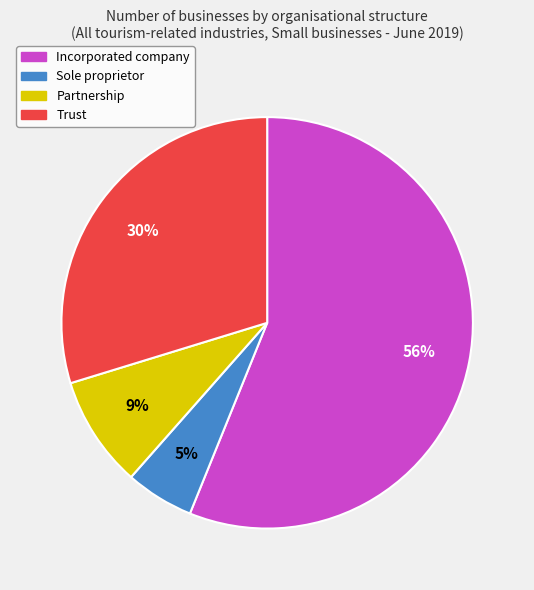

Rank the categories by value from lowest to highest.

Sole proprietor, Partnership, Trust, Incorporated company